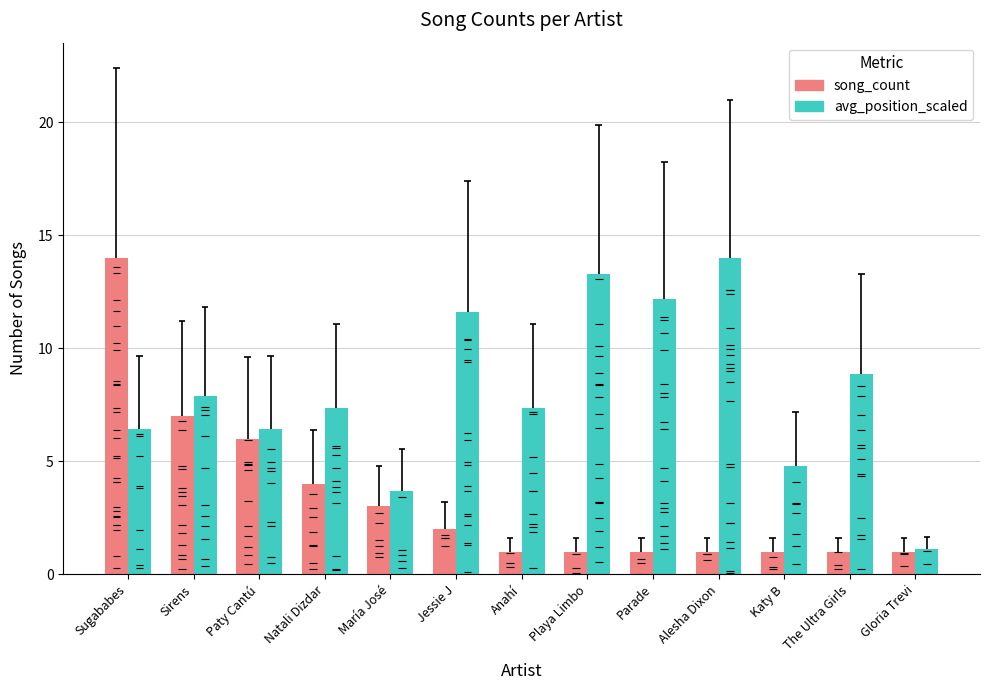

The song_count series shows 18.5 at Sugababes. True or false?

False